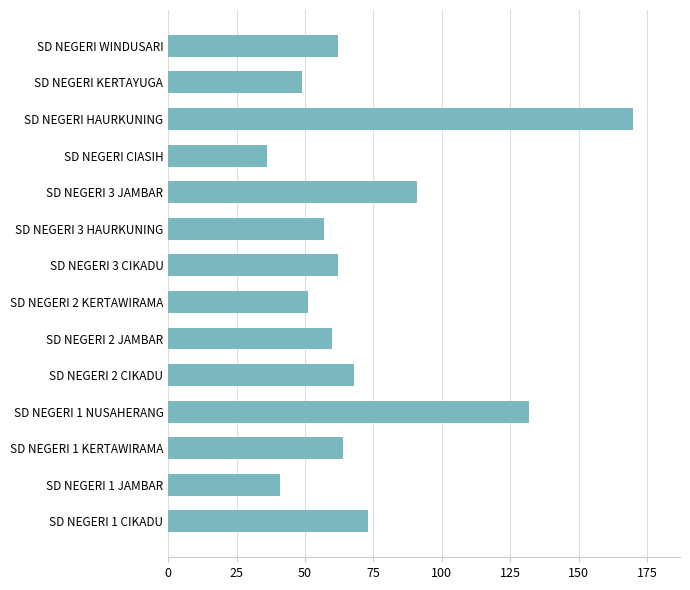

Is it true that the value at SD NEGERI HAURKUNING is 170?

True